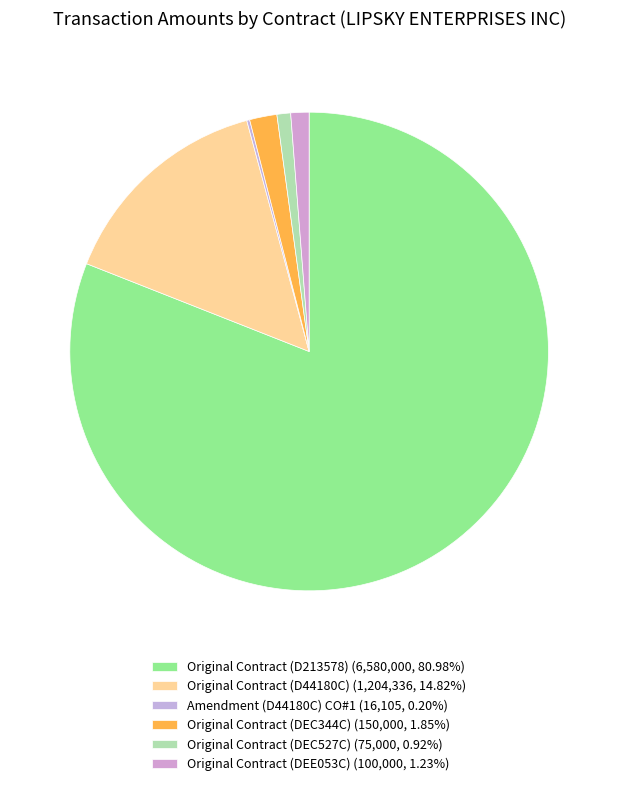

Which category has the biggest portion of the pie?

Original Contract (D213578)